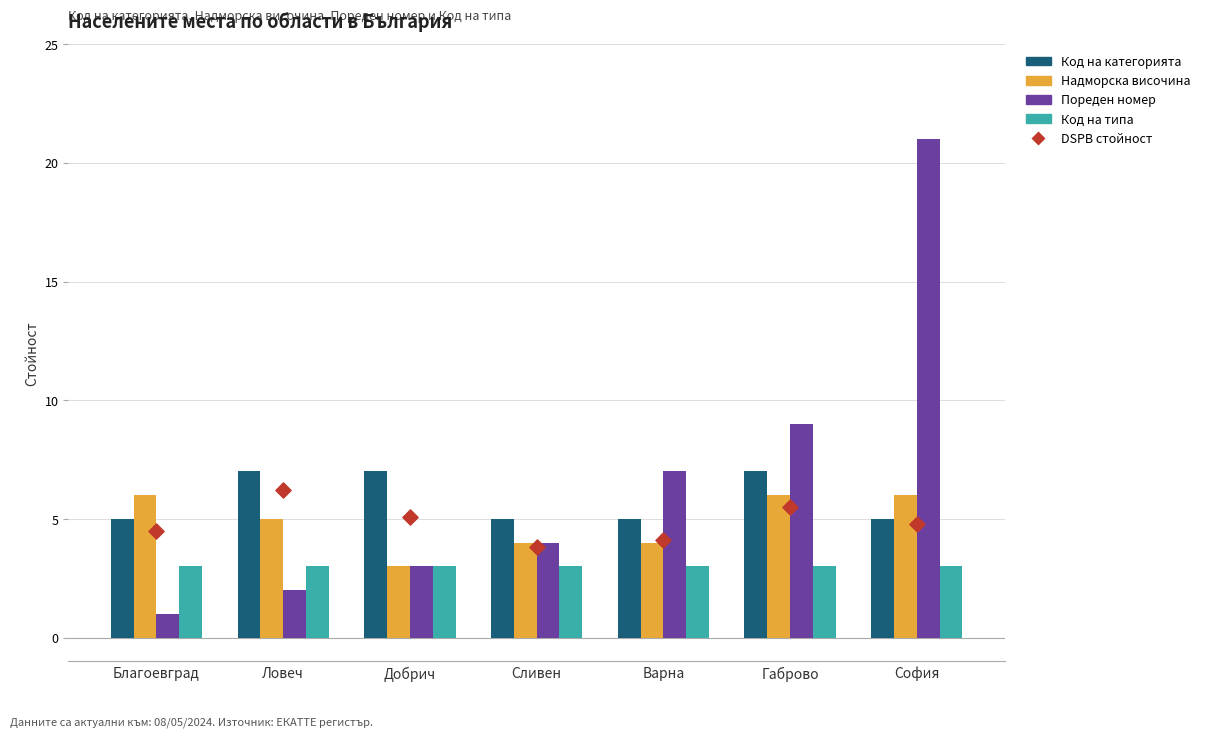

Is the value of Пореден номер at София greater than the value of Код на типа at София?

Yes